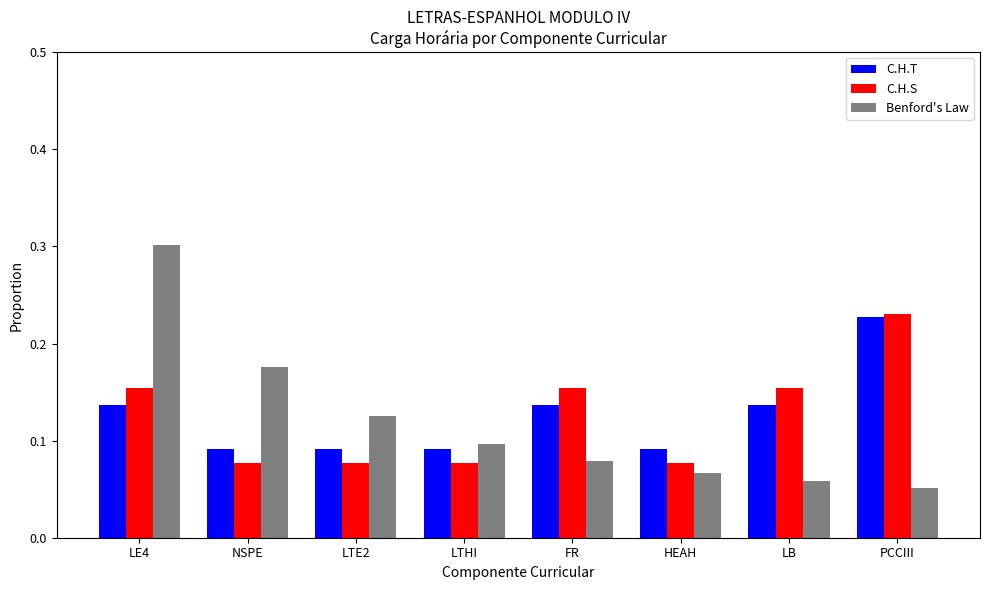

What is the sum of all Benford's Law values?

1.0